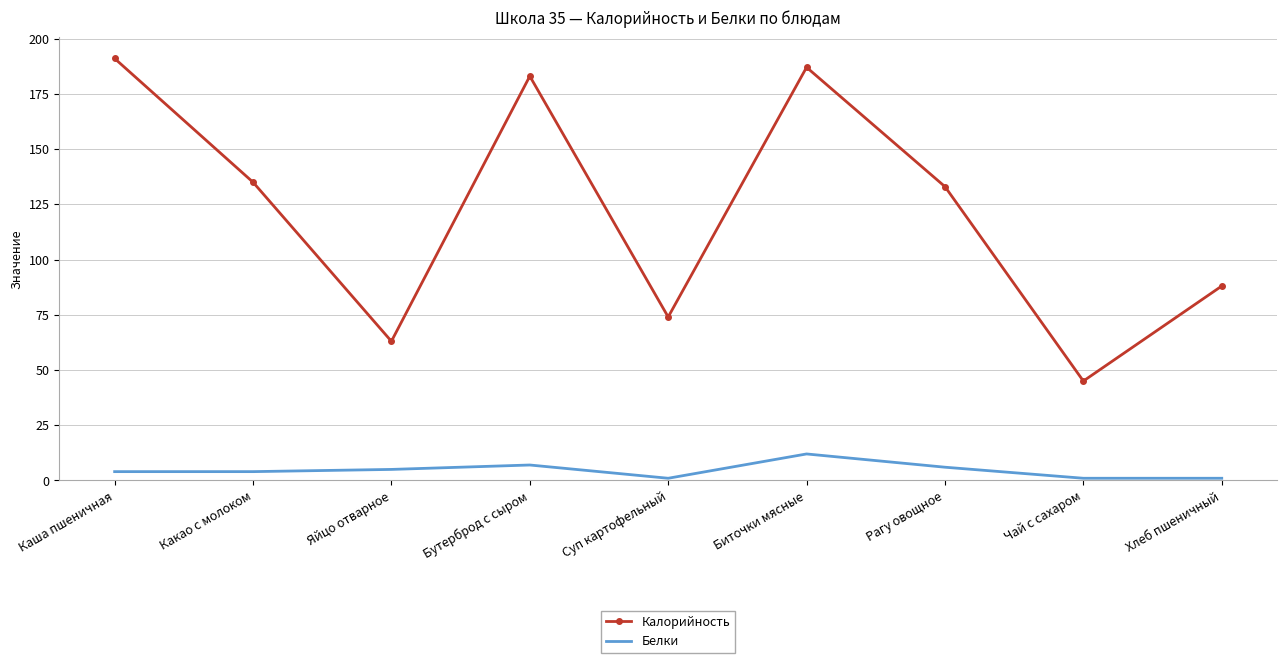

At Бутерброд с сыром, list the series in order from largest to smallest.

Калорийность, Белки